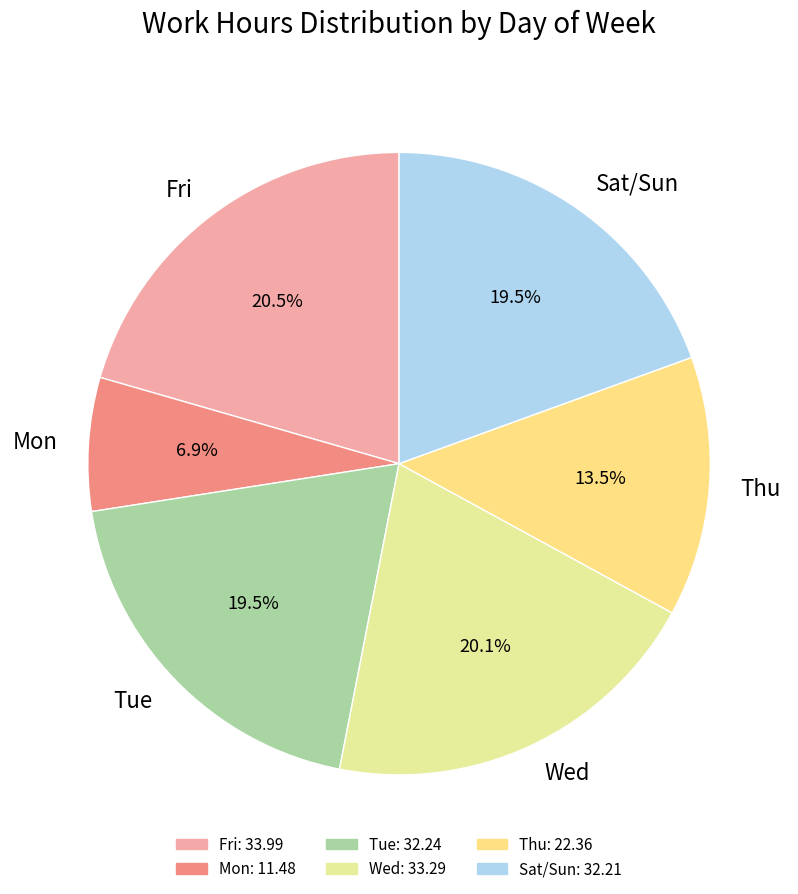

Is there a majority slice in this chart?

No